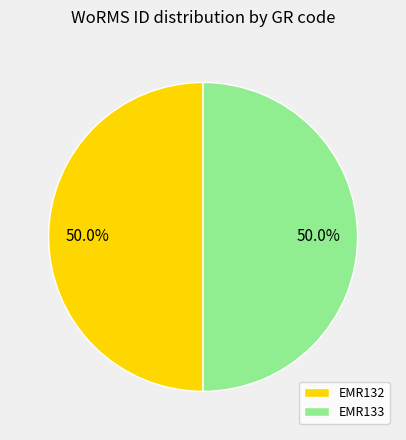

How many segments does this pie chart have?

2